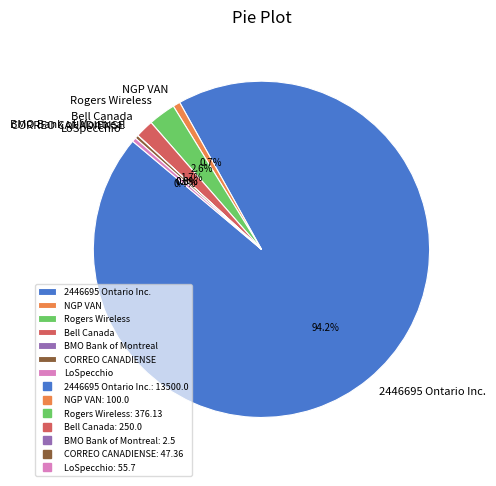

To the nearest percent, what is the average slice percentage?

14%